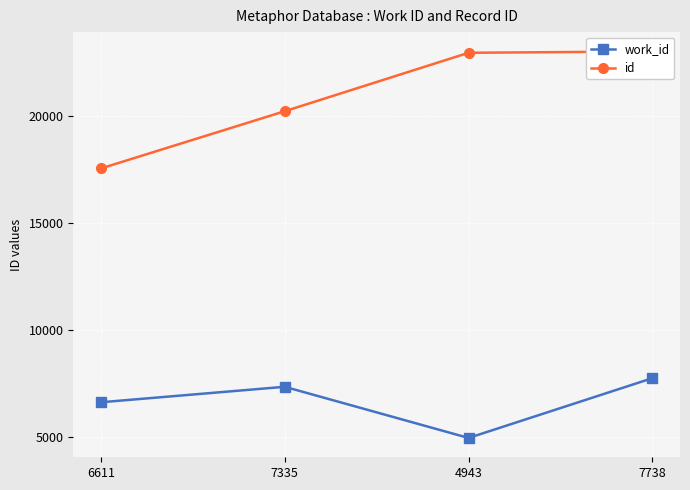

How many lines are shown in the chart?

2